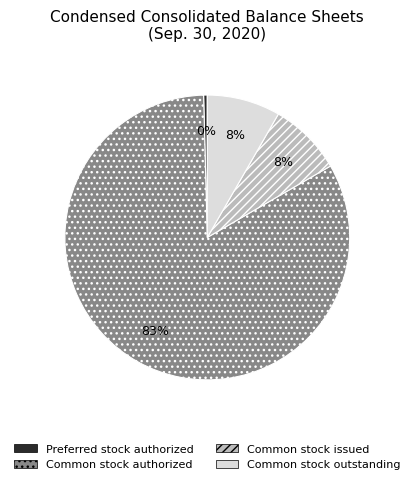

Do Common stock authorized and Preferred stock authorized together represent more than half of the pie?

Yes